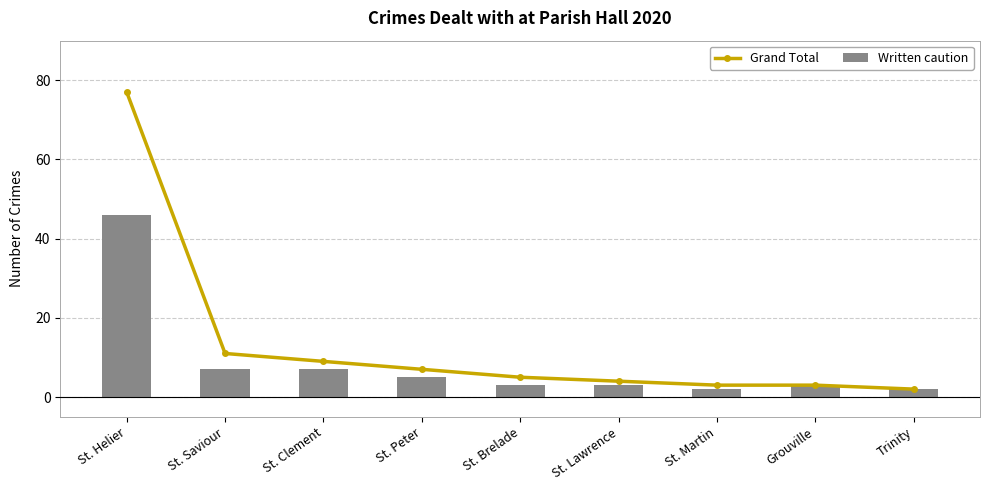

Rank the categories by Written caution value from lowest to highest.

St. Martin, Trinity, St. Brelade, St. Lawrence, Grouville, St. Peter, St. Saviour, St. Clement, St. Helier